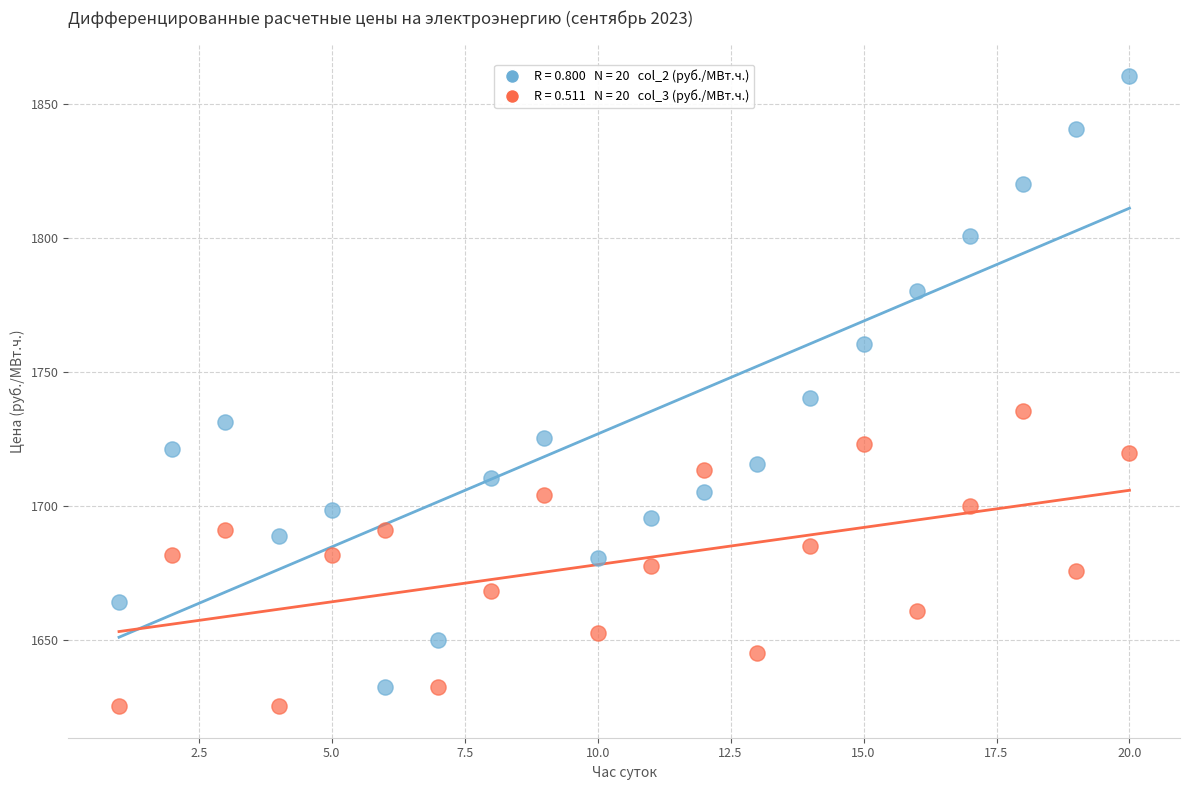

Across all data points, what is the range of Y values (max minus min)?

234.9